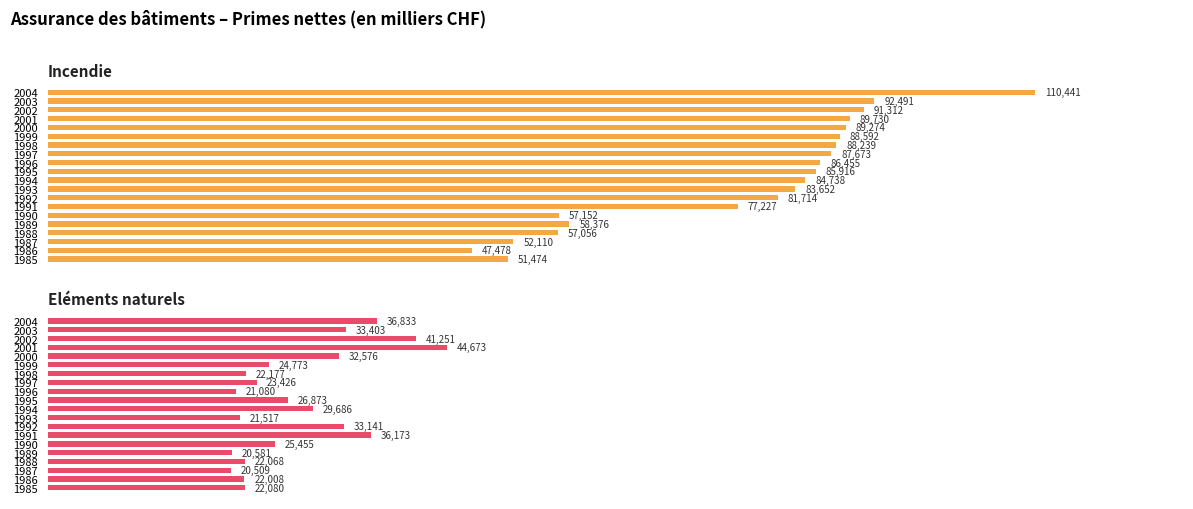

Which series has the largest range (max minus min)?

Incendie